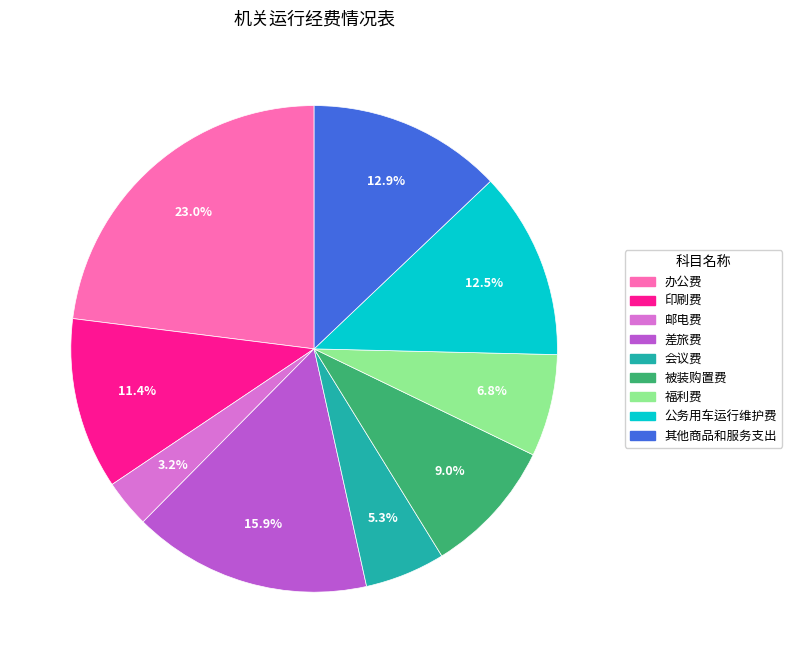

Does 邮电费 account for over 50% of the chart?

No